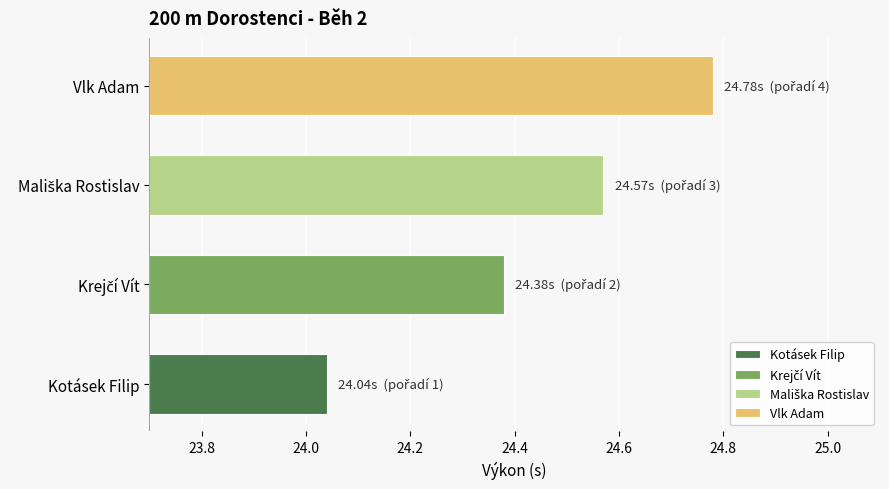

What is the label of the 3rd bar from the right?

Krejčí Vít